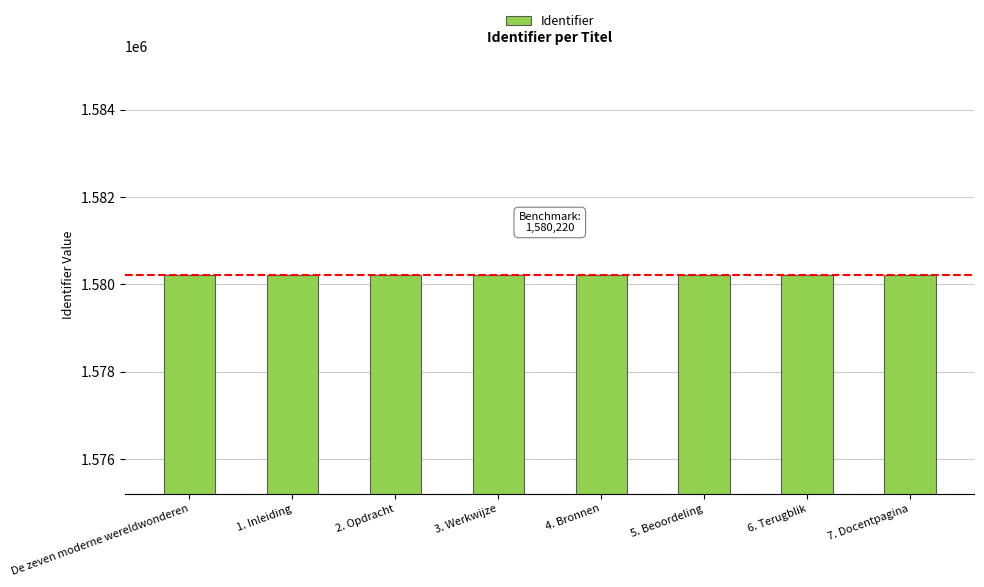

Is it true that the value at De zeven moderne wereldwonderen is 533360?

False